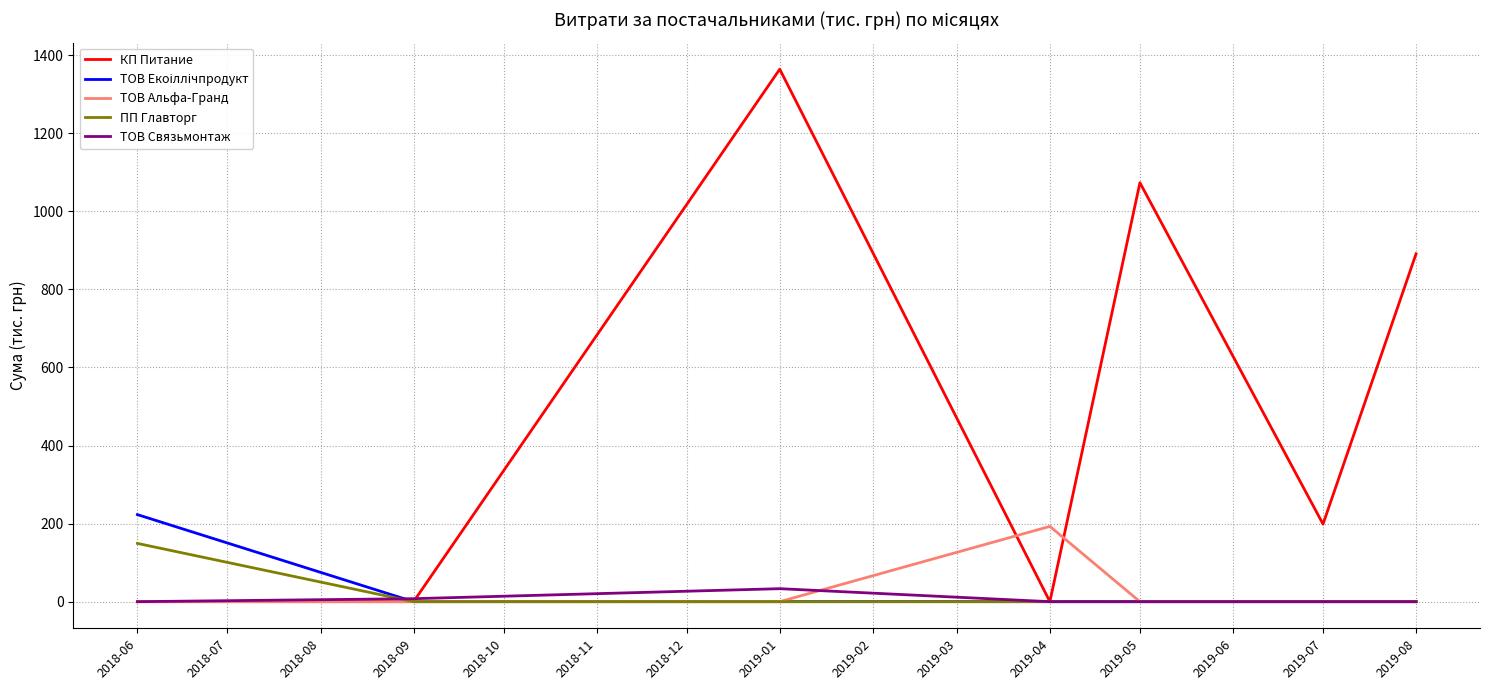

The value of ПП Главторг at 2019-05 is 50.1. True or false?

False